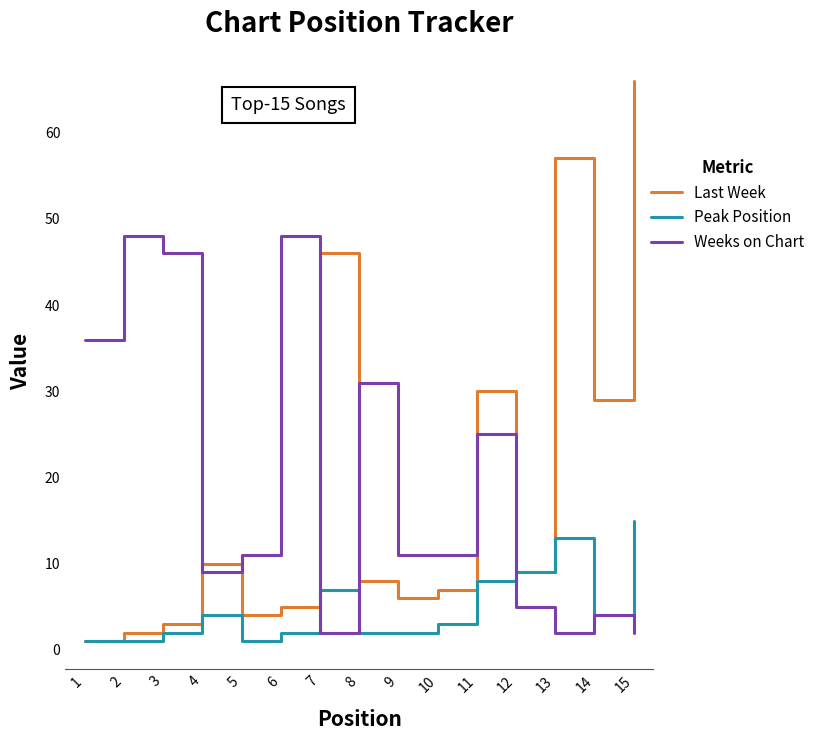

Which category has the highest value across all series?

15